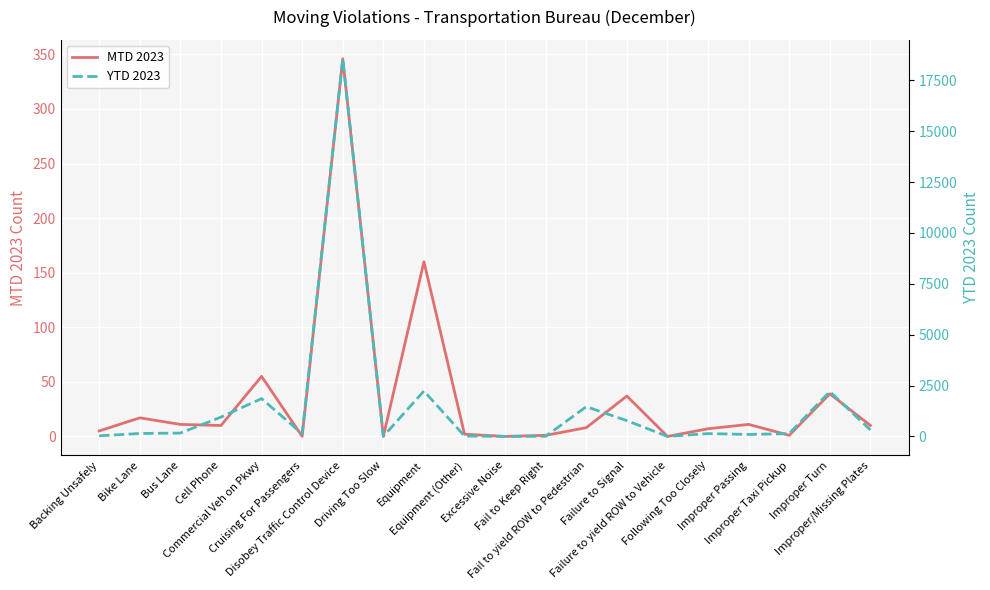

Which series has the widest spread of values?

YTD 2023